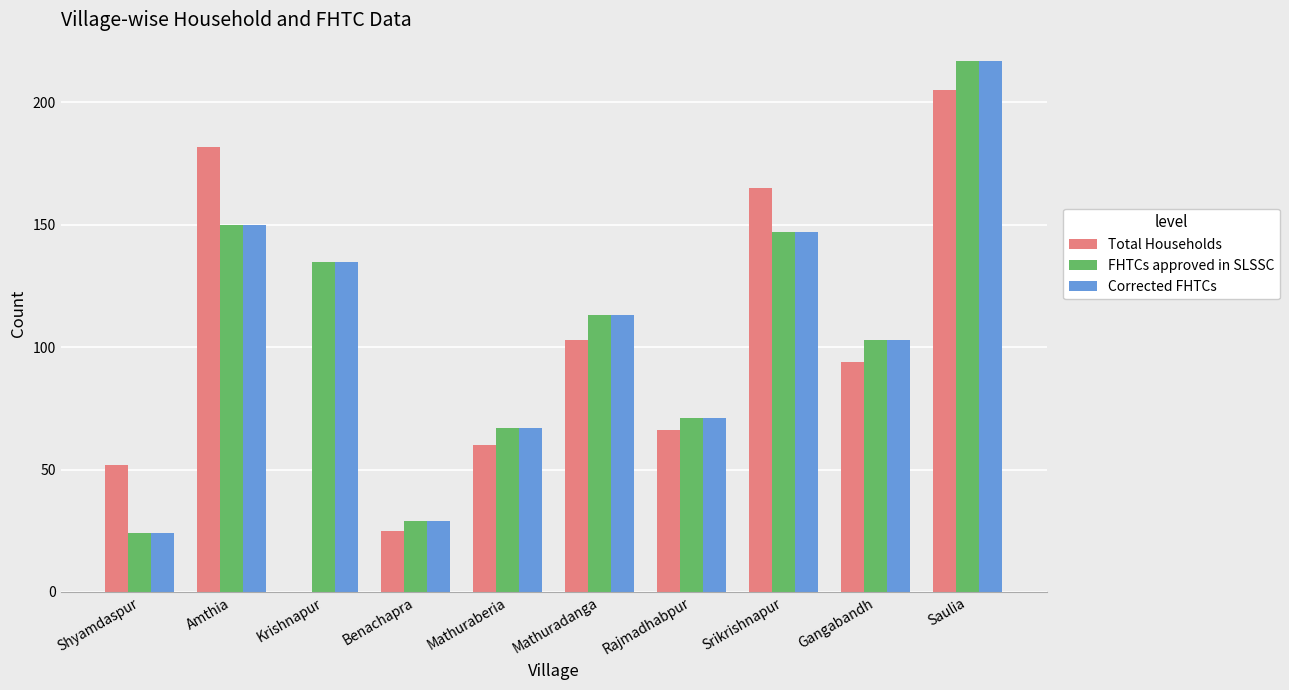

The value of Corrected FHTCs at Saulia is 56. True or false?

False